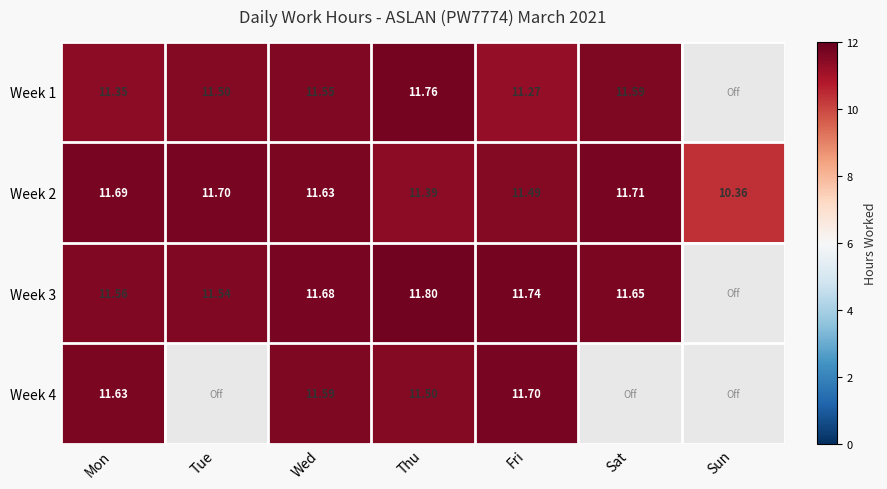

Is the value of Week 3 at Fri greater than the value of Week 4 at Fri?

Yes